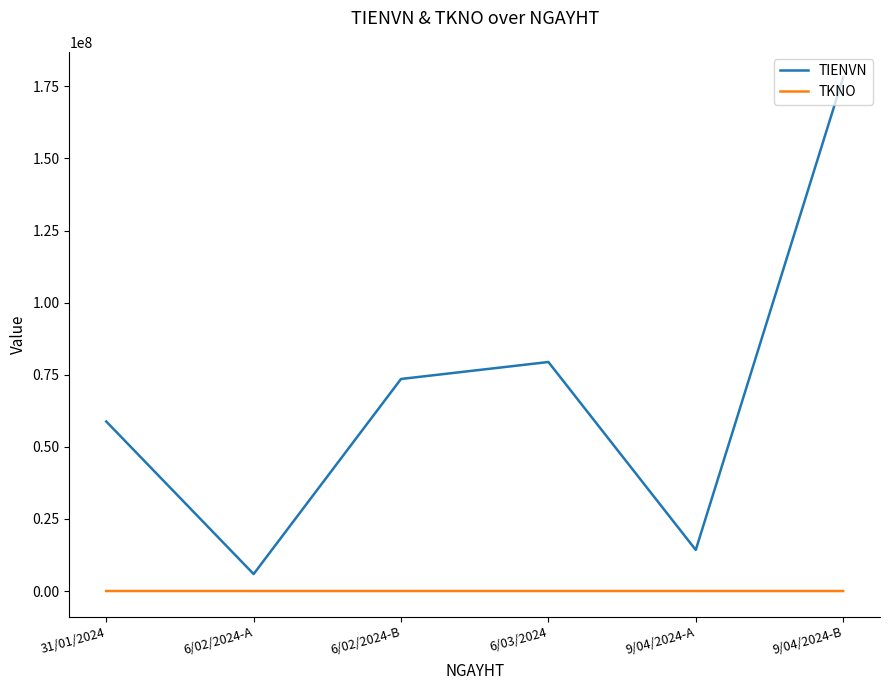

Which series changed the most between 9/04/2024-A and 9/04/2024-B?

TIENVN